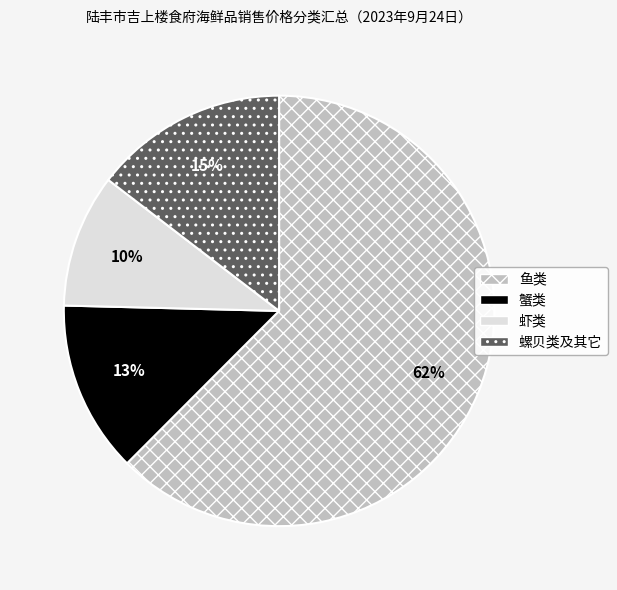

Count the number of slices in the pie.

4